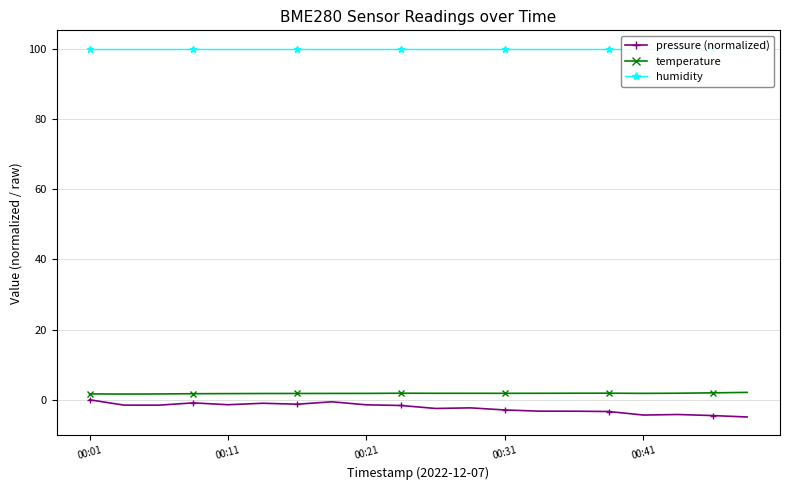

How many distinct data groups are displayed?

3